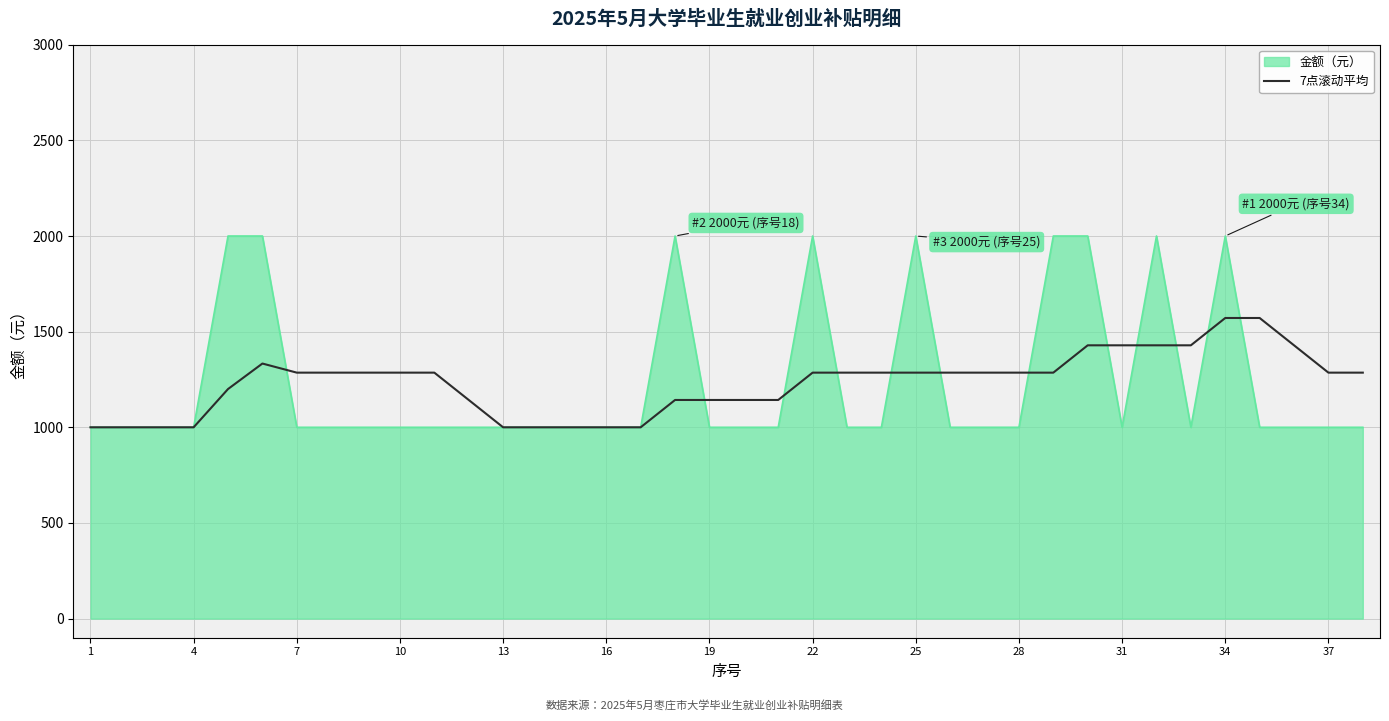

Rank the series by their maximum value, from highest to lowest.

金额（元）, 7点滚动平均